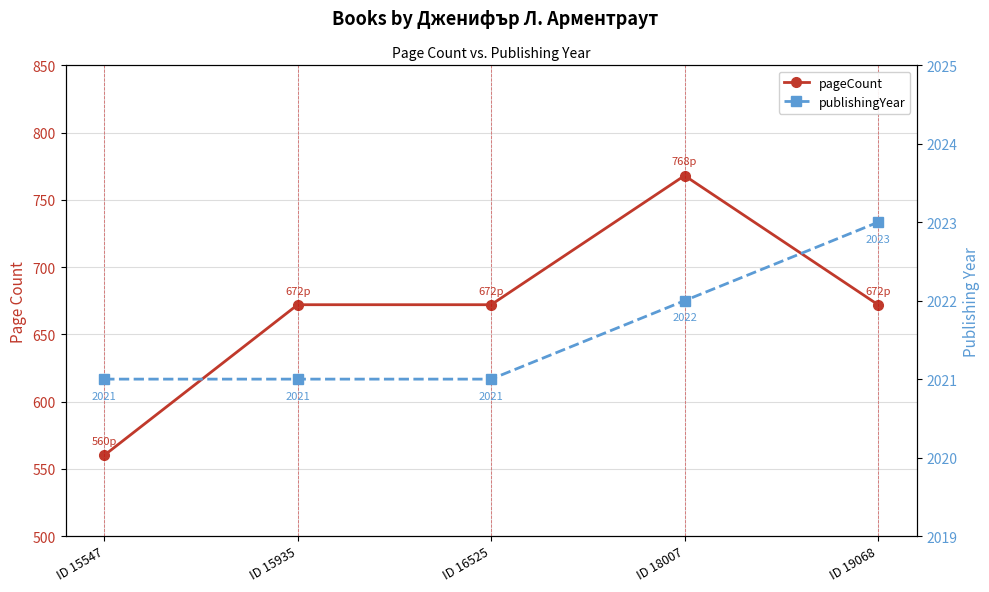

How many lines are shown in the chart?

2